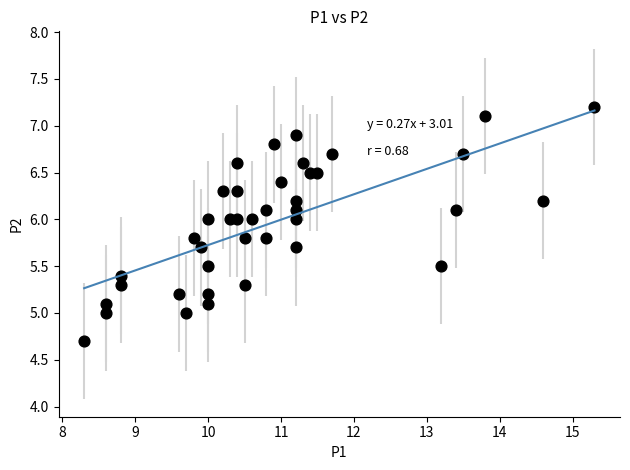

What is the range of X values (max minus min)?

7.0